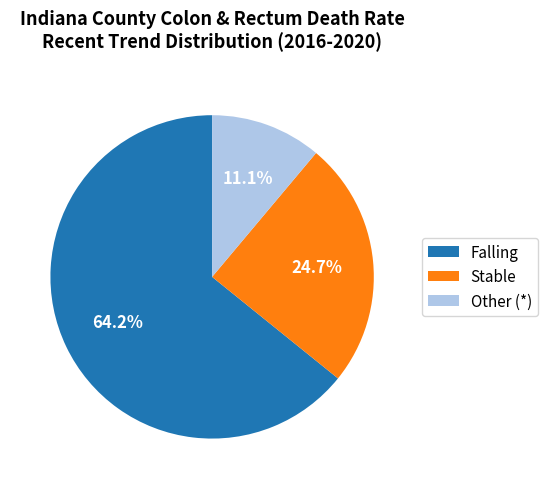

Do Other (*) and Stable together represent more than half of the pie?

No